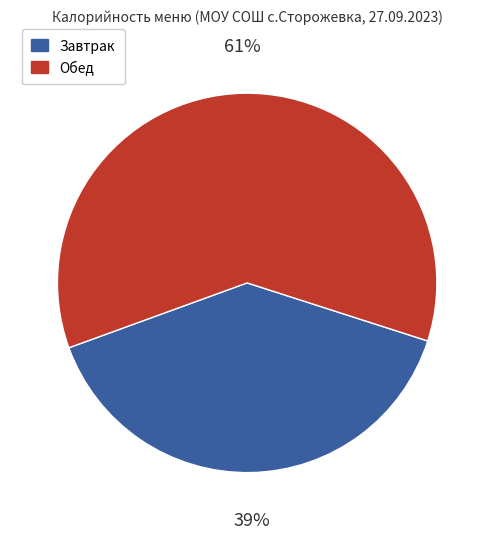

Is there a majority slice in this chart?

Yes